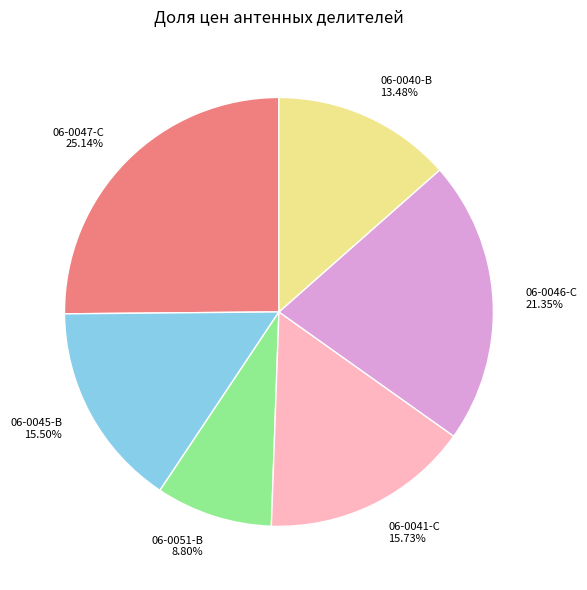

How many segments does this pie chart have?

6